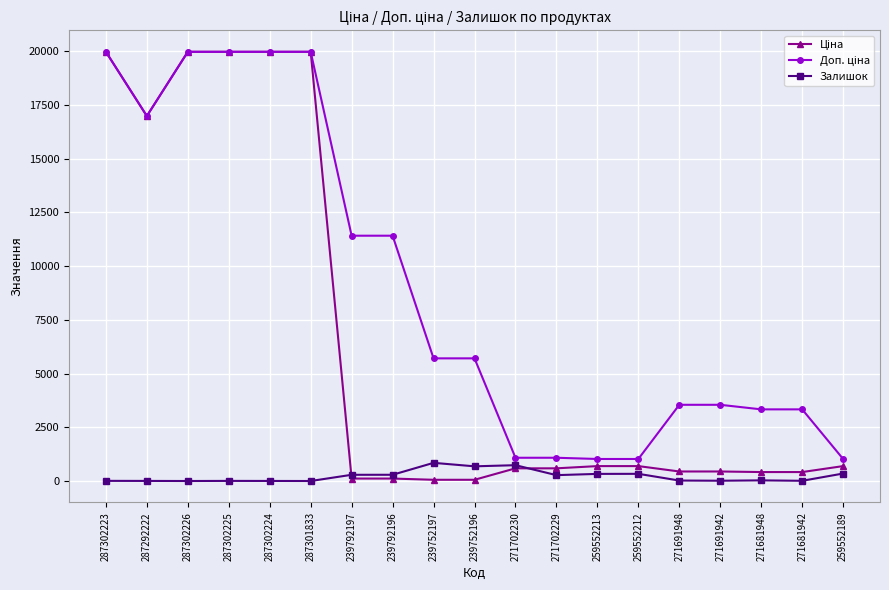

True or false: Залишок has more than 1 points higher than both neighbors.

True